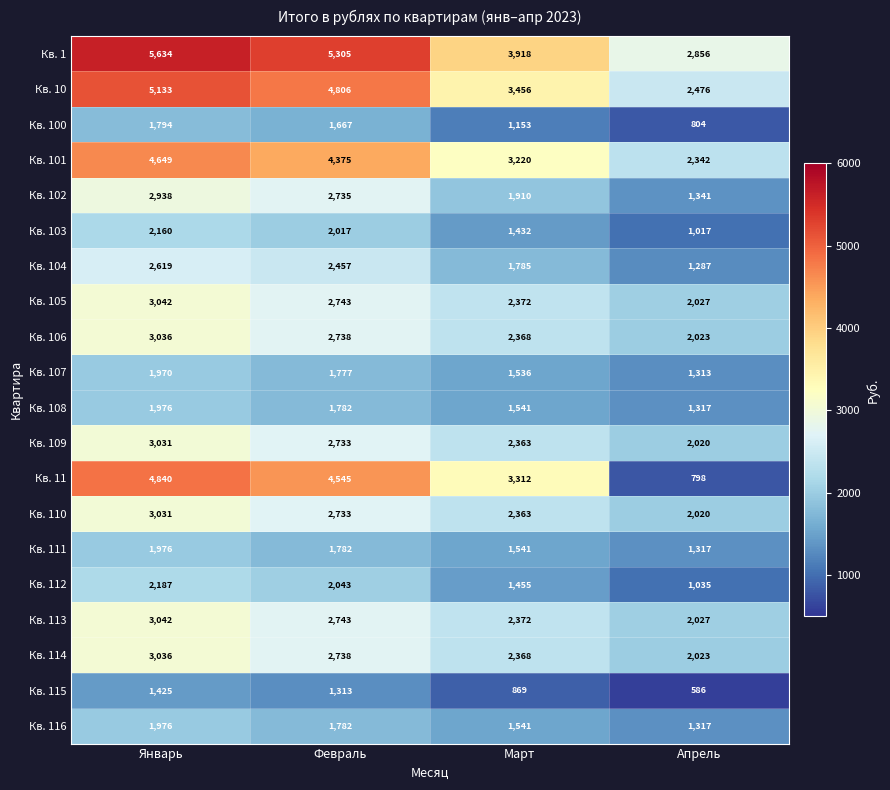

Count the Кв. 100 values in the range 1153 to 1794.

3